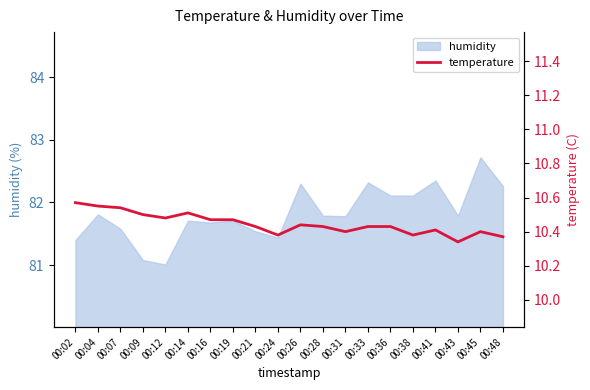

What is the ratio of the value at 00:38 to the value at 00:28?

1.0